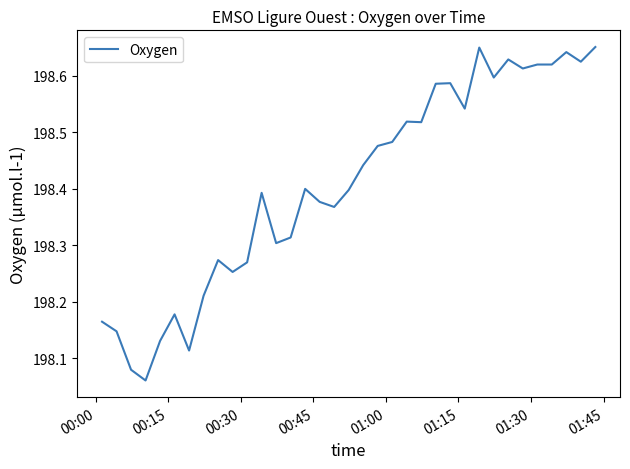

Count the values in the range 198 to 199.

35